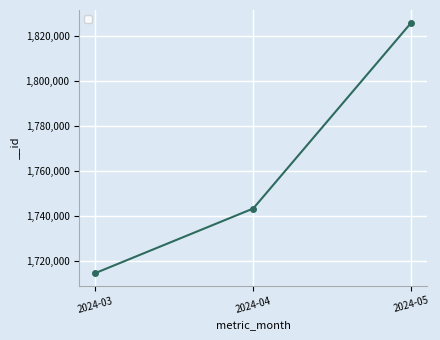

List the labels in order of value, largest first.

2024-05, 2024-04, 2024-03